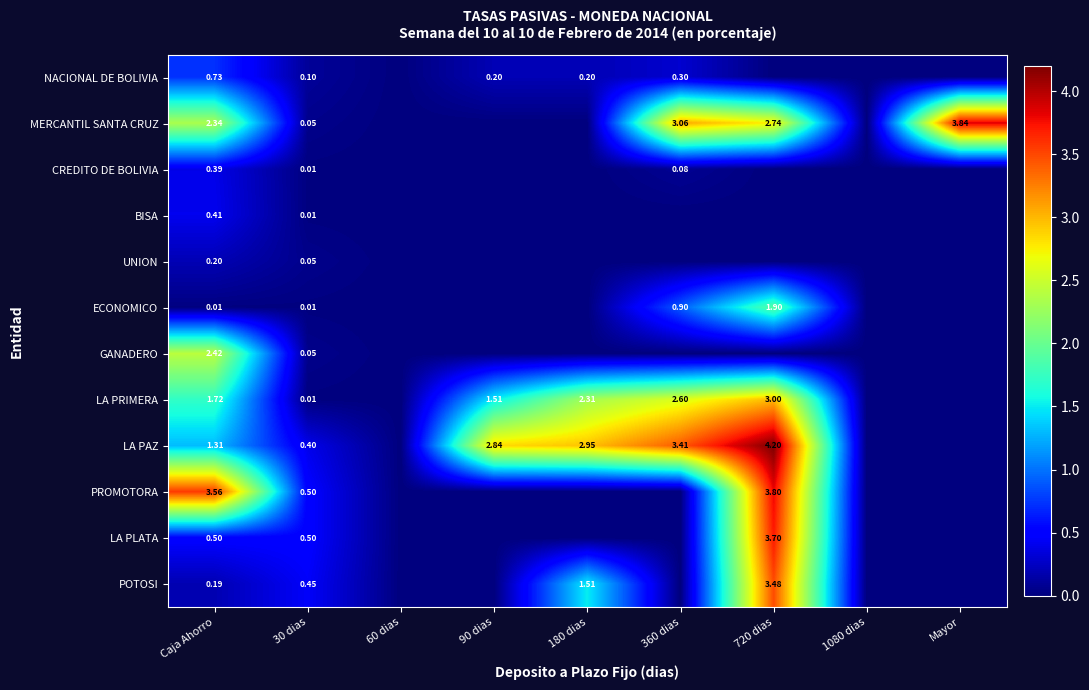

Between 90 dias and Mayor, which series saw the biggest shift?

MERCANTIL SANTA CRUZ